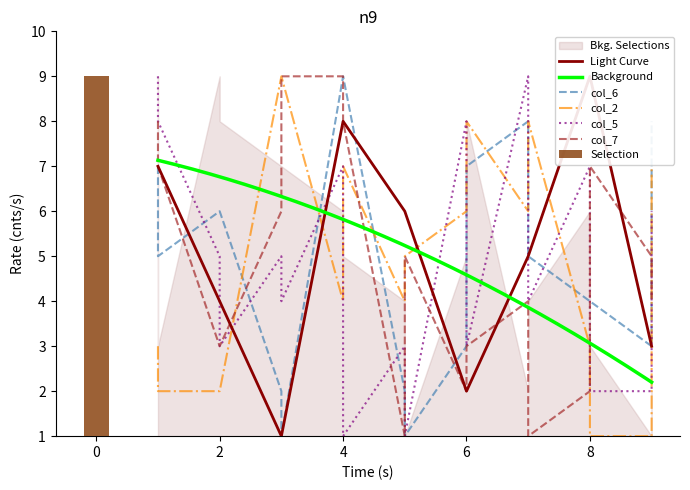

Does the chart contain stacked bars?

No